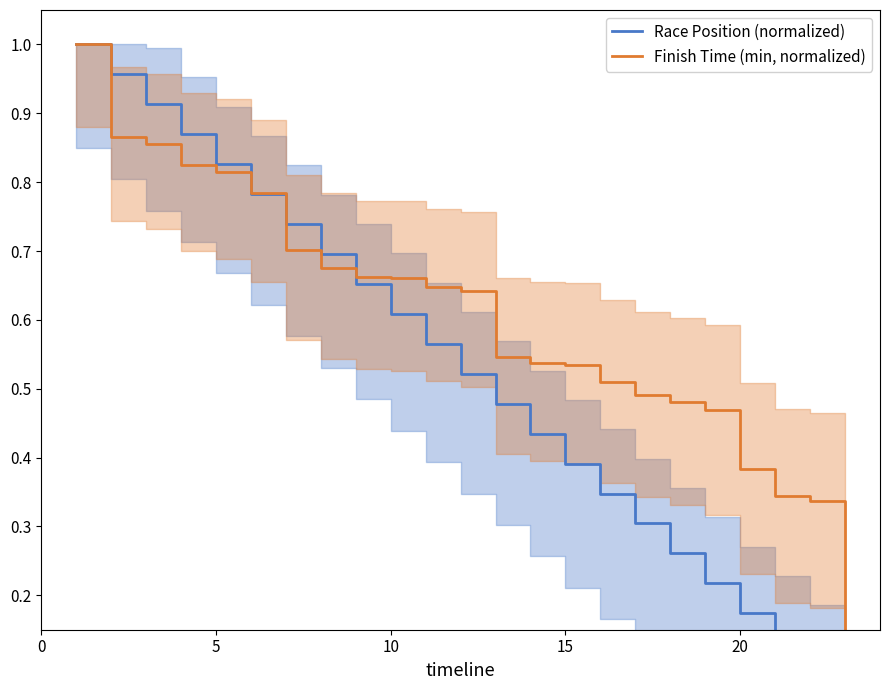

How many data points in Finish Time (min, normalized) are above 0?

22